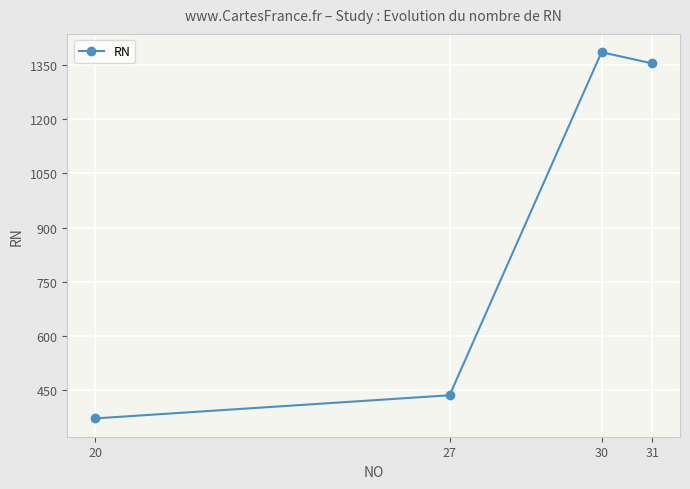

True or false: the data shows 142 at 20.

False